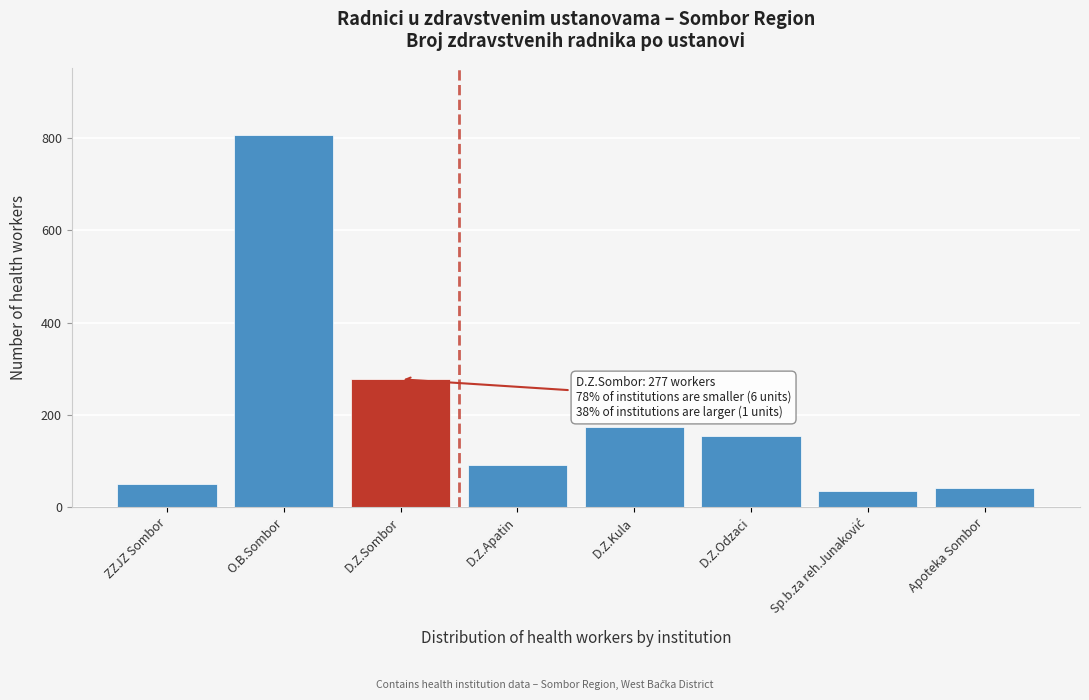

Reading left to right, list all the values displayed in this chart.

50	807	277	92	173	153	35	41